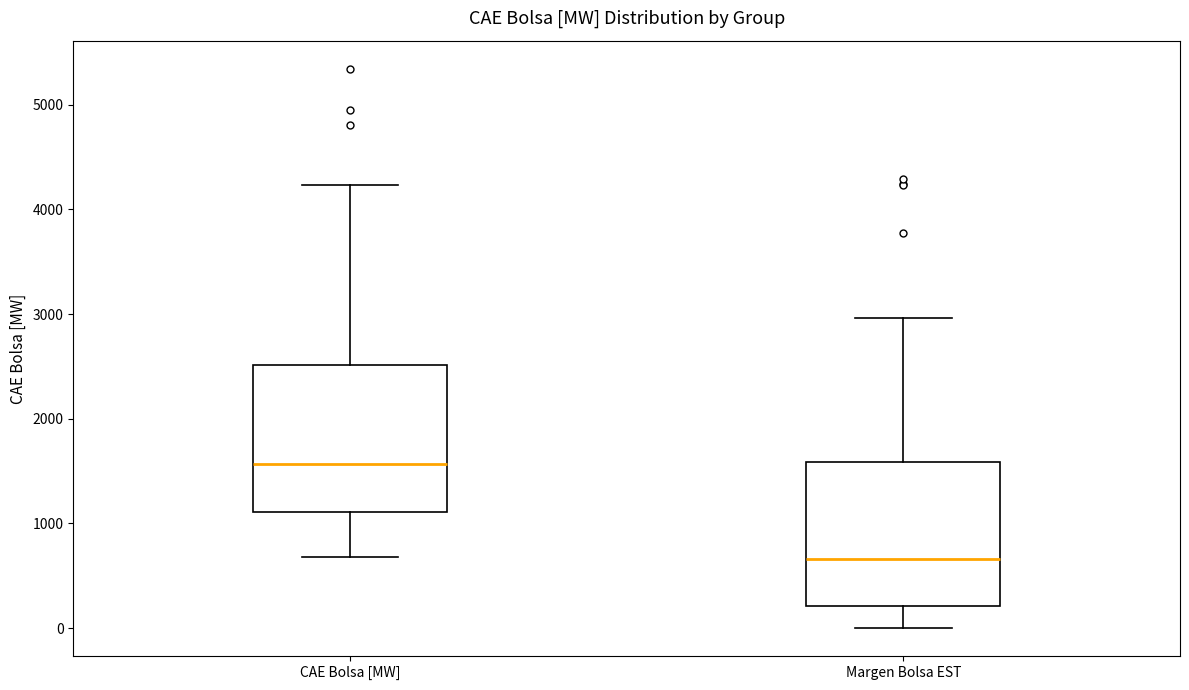

Which box's median line is the lowest?

Margen Bolsa EST